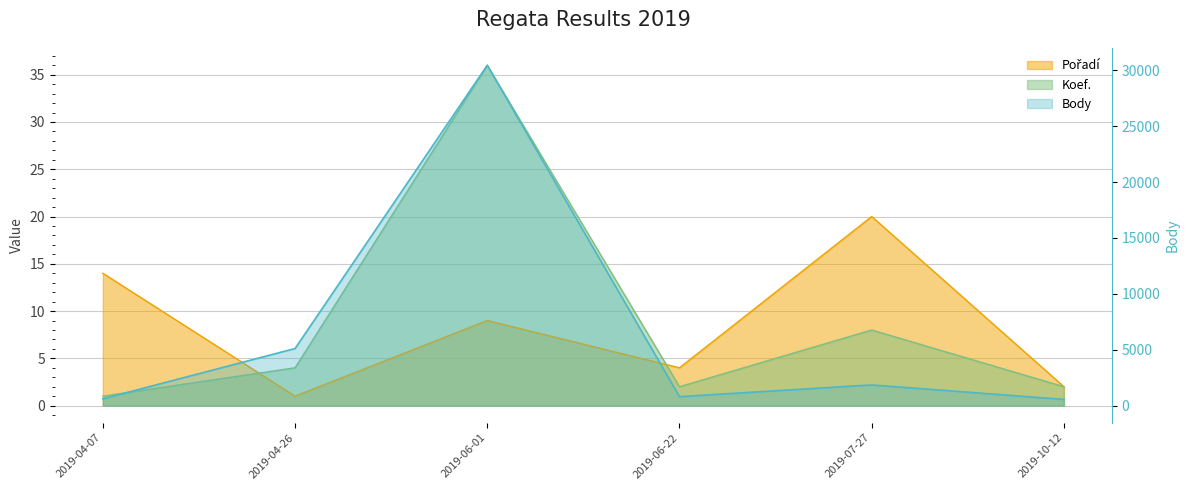

Is the value of Koef. at 2019-06-22 greater than the value of Pořadí at 2019-07-27?

No